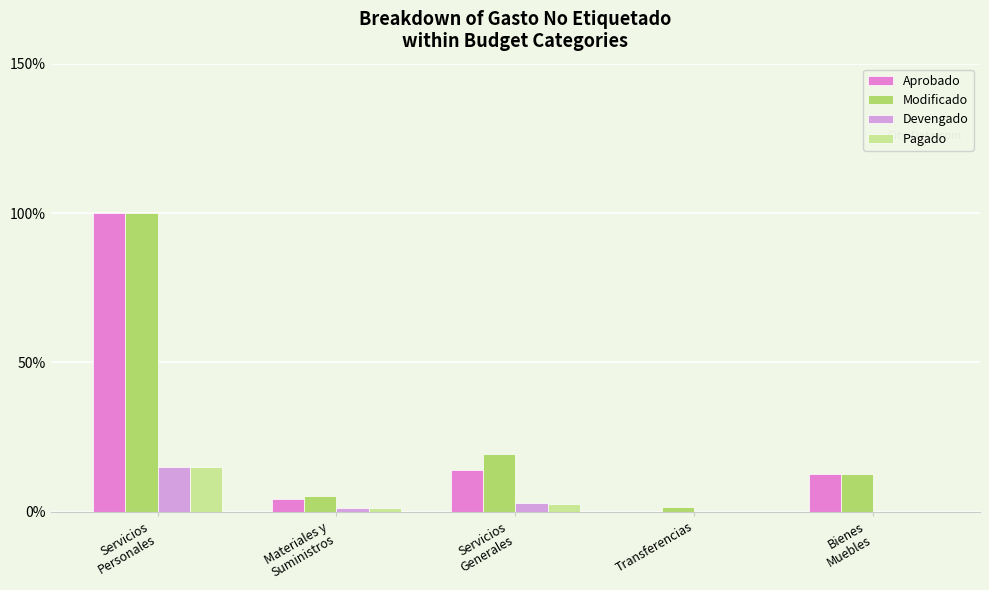

Which series has the widest spread of values?

Aprobado